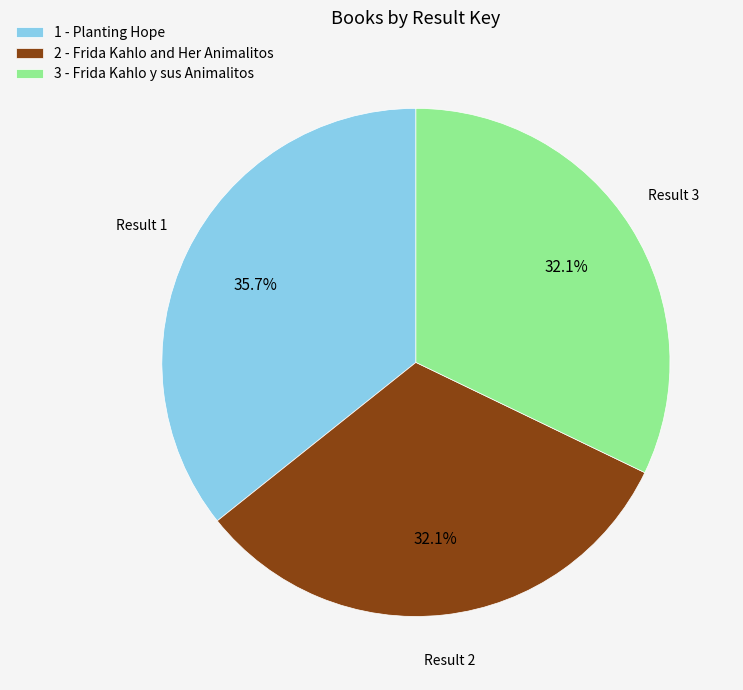

Which has a higher value, 3 - Frida Kahlo y sus Animalitos or 1 - Planting Hope?

1 - Planting Hope